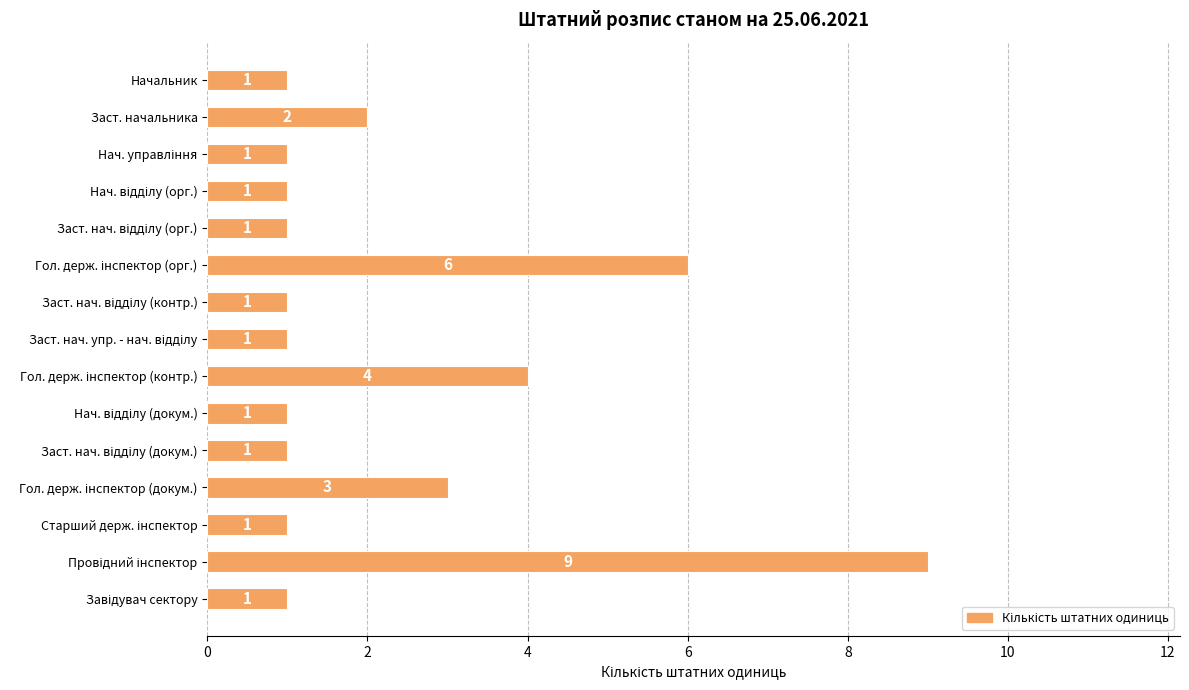

Reading top to bottom, list all the values displayed in this chart.

1	2	1	1	1	6	1	1	4	1	1	3	1	9	1